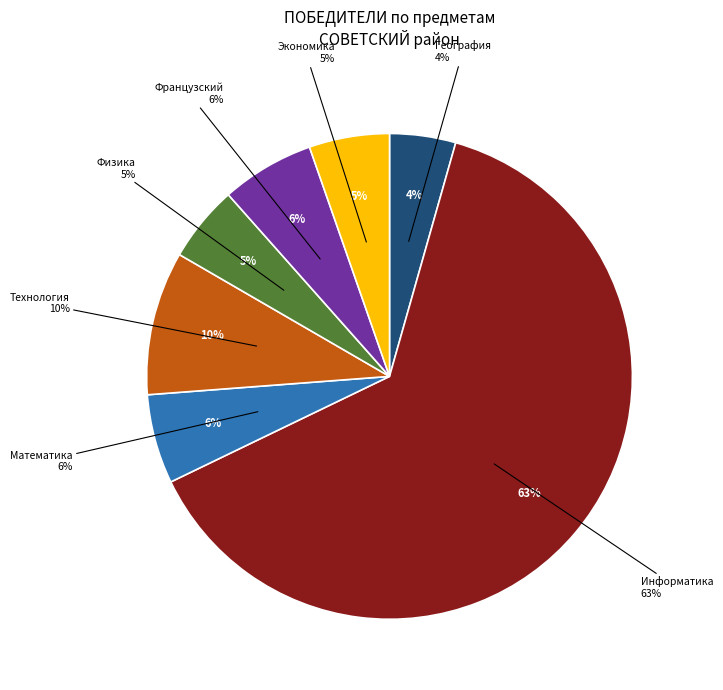

How much of the chart is everything except инф?

36.6%